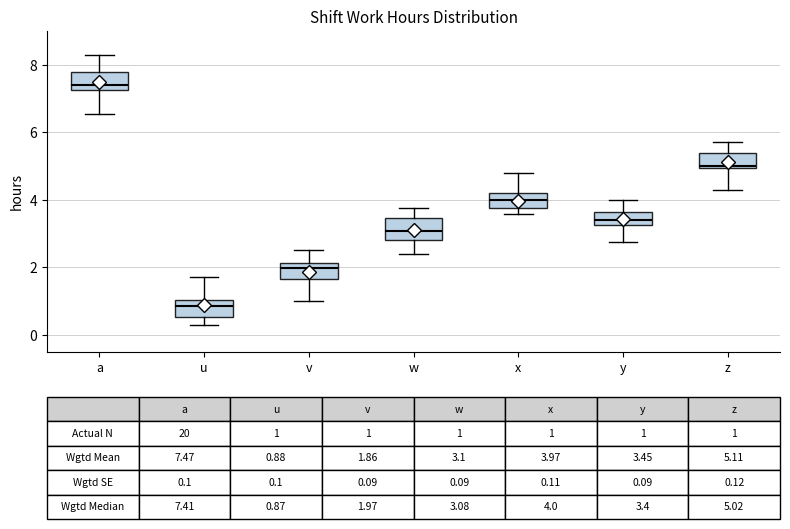

Which box's median line is the lowest?

u